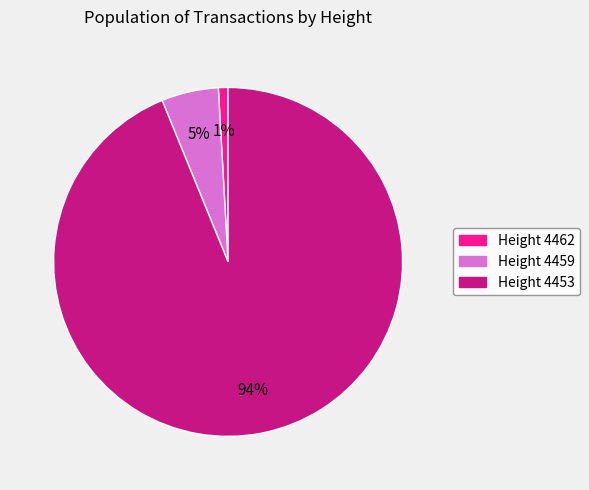

Which category has the biggest portion of the pie?

Height 4453